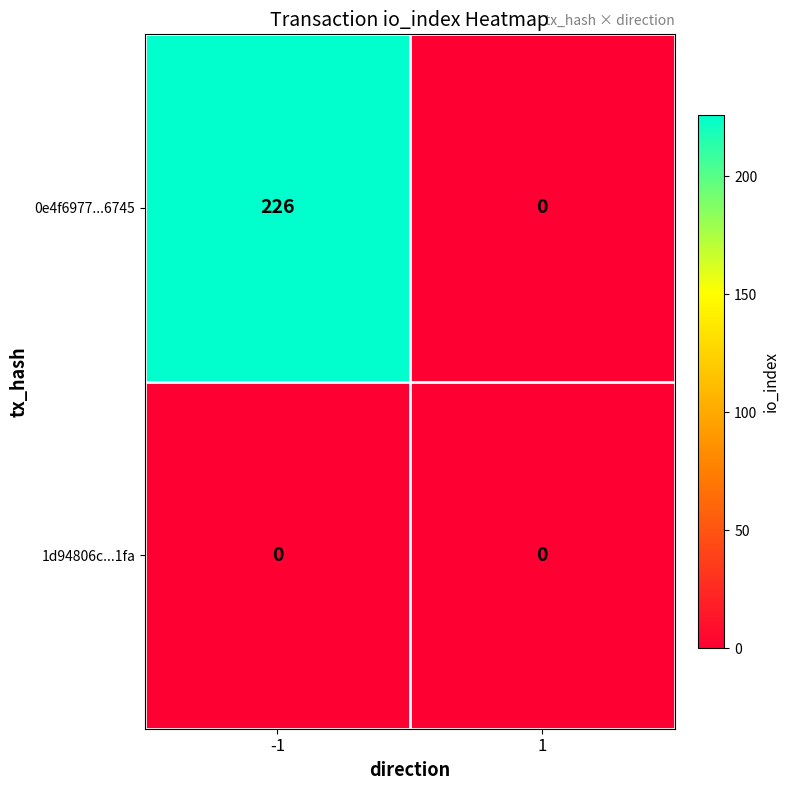

True or false: 1d94806c...1fa has a value of 0 at 1.

True